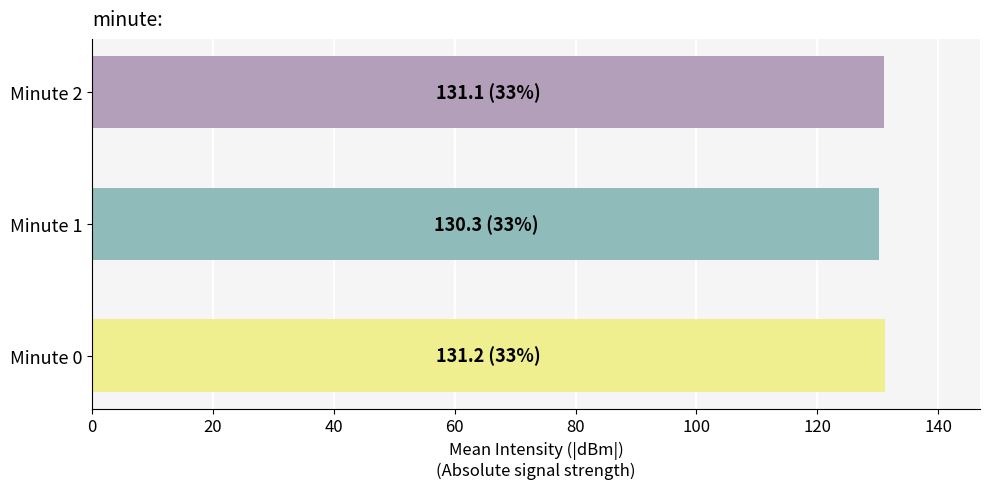

How many values exceed 131?

2